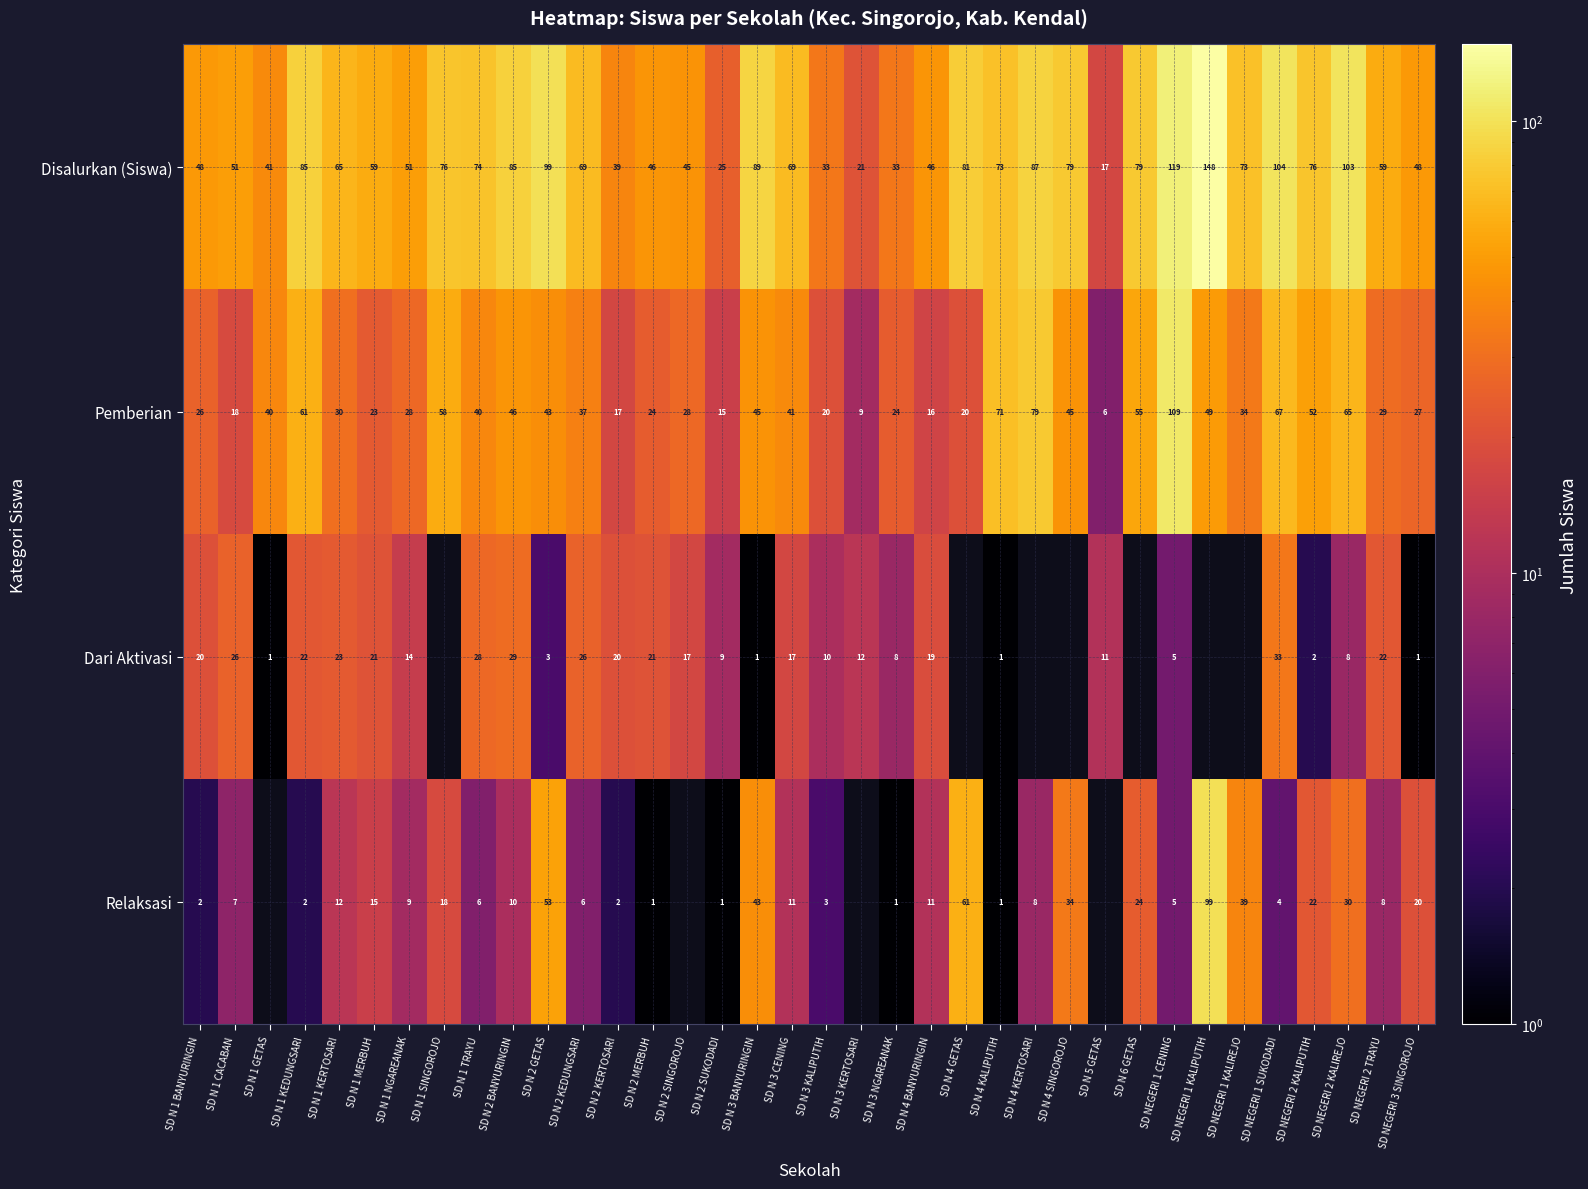

True or false: Pemberian has a value of 32 at SD N 6 GETAS.

False